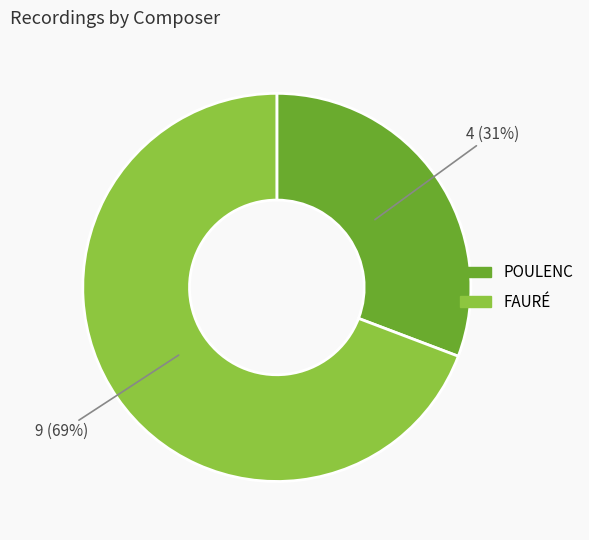

What is the largest slice in the pie chart?

FAURÉ